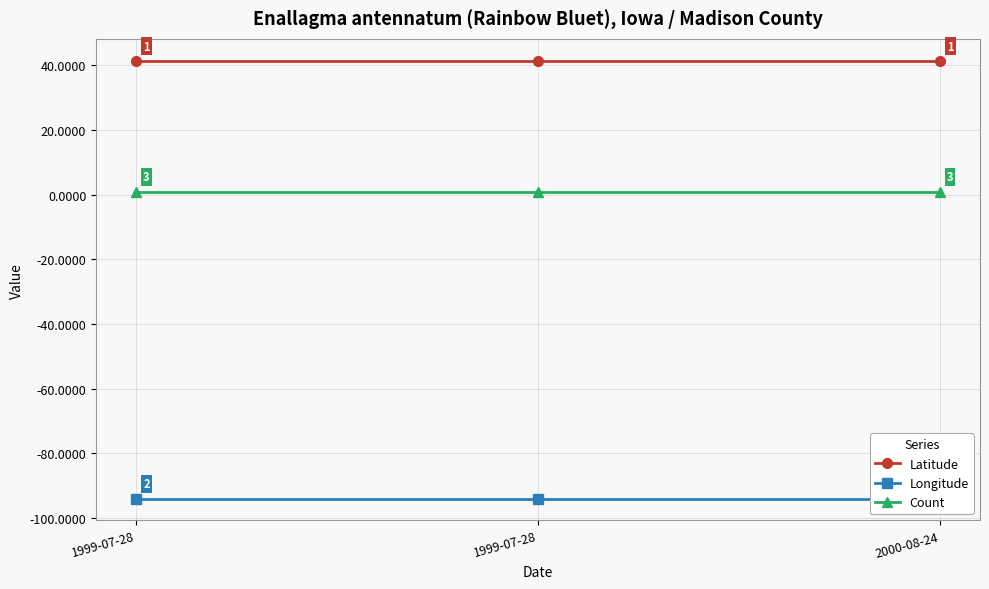

Which series has the largest range (max minus min)?

Latitude